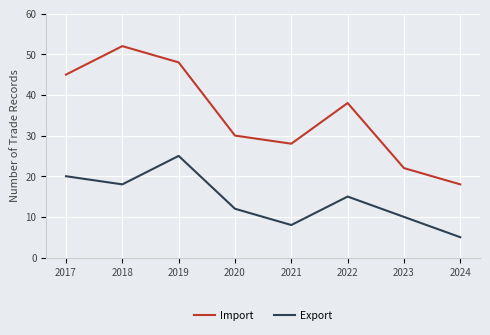

How many interior local peaks does the Import series have?

2